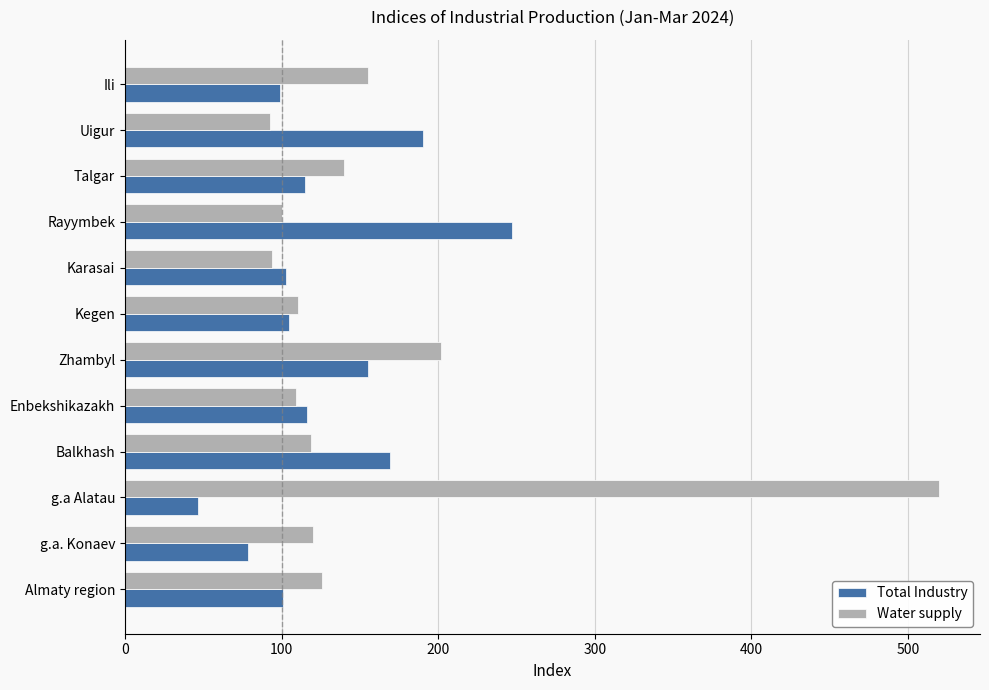

At how many categories does at least one series exceed 384?

1